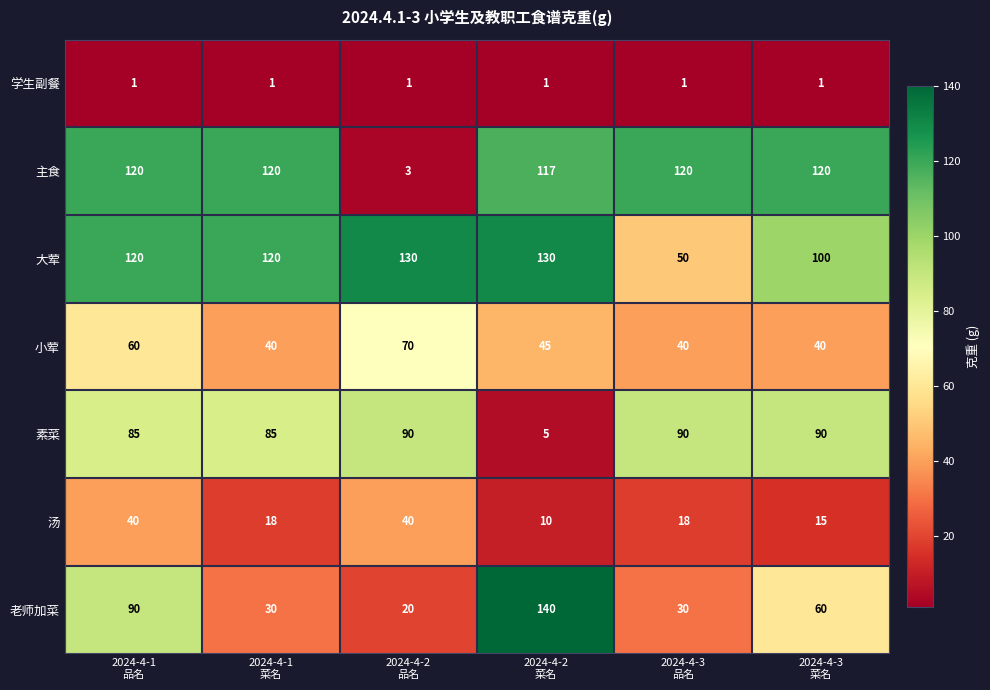

List the series in order of their peak value, highest first.

老师加菜, 大荤, 主食, 素菜, 小荤, 汤, 学生副餐